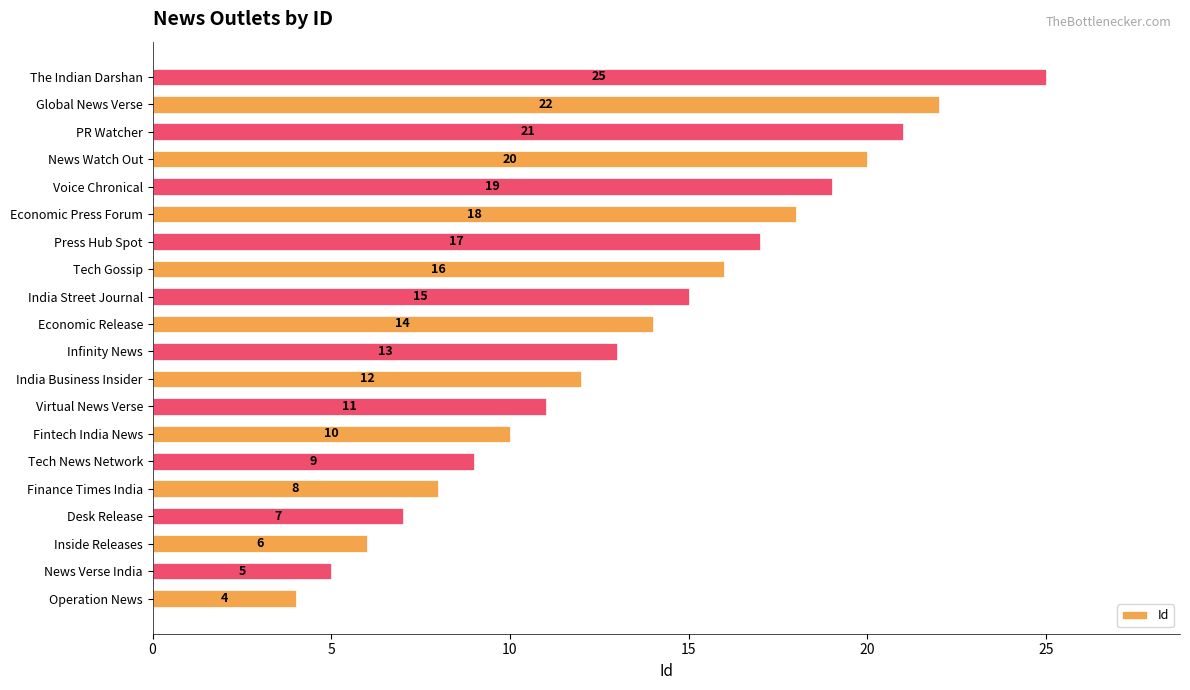

What is the difference between the values at India Business Insider and Desk Release?

5